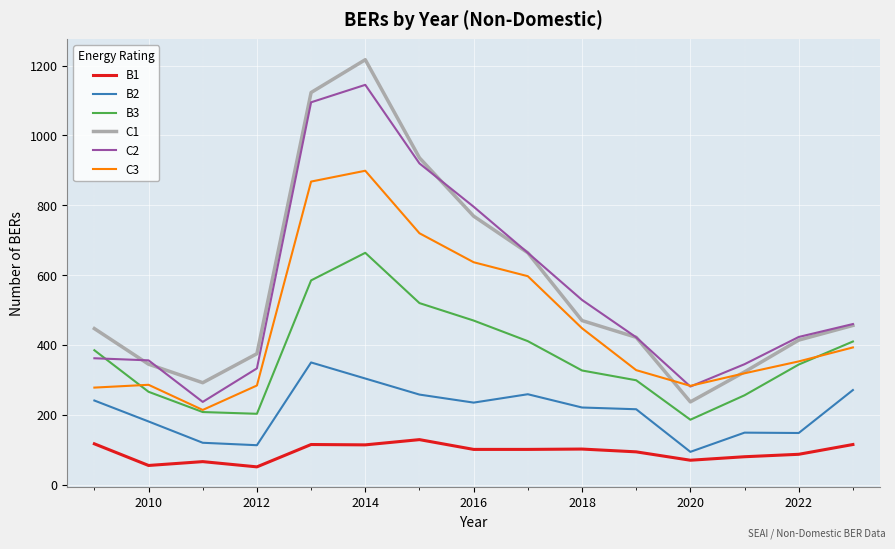

Does the chart have visible grid lines?

Yes